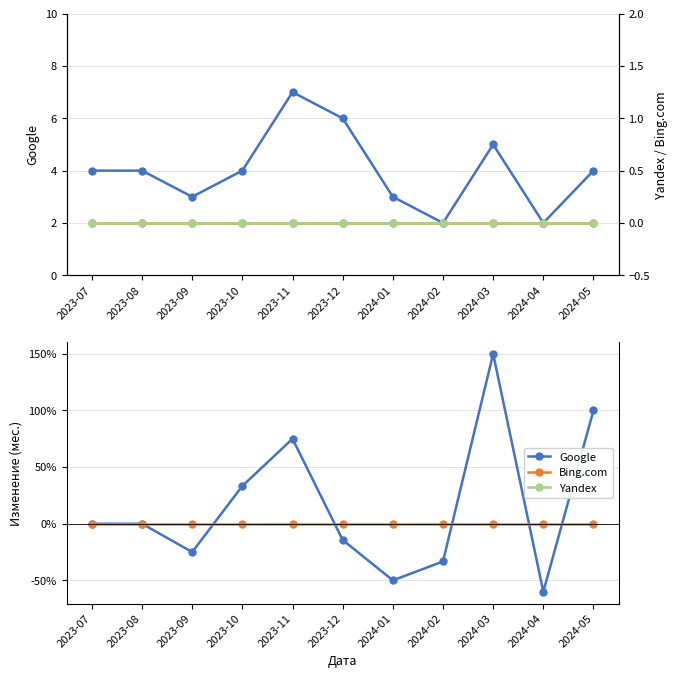

At which category is the sum across all series the highest?

2024-03